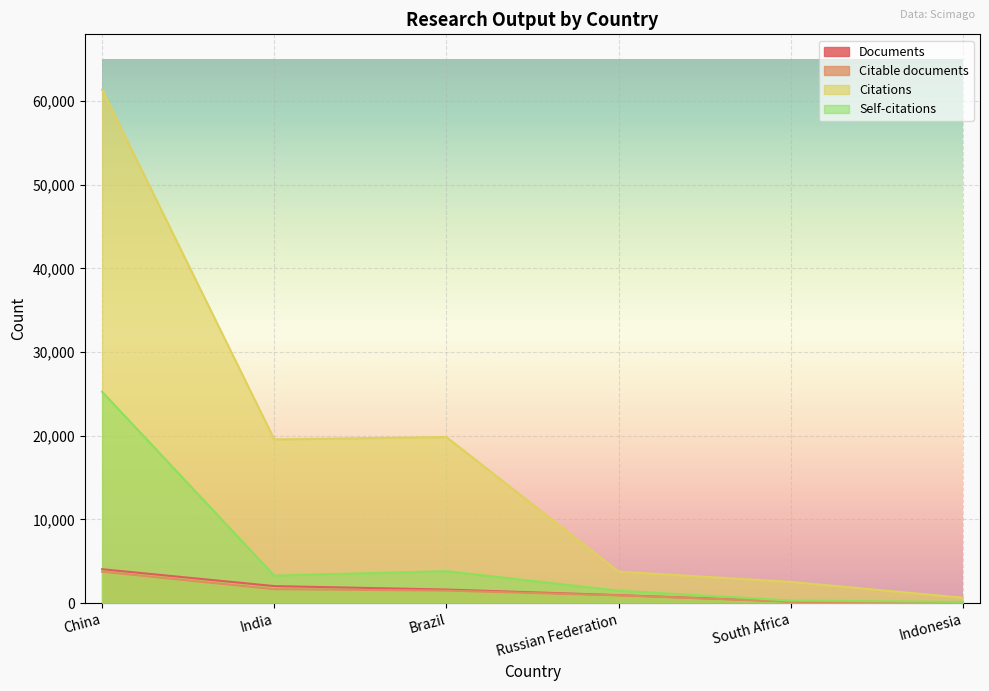

Rank the categories by Self-citations value from lowest to highest.

Indonesia, South Africa, Russian Federation, India, Brazil, China